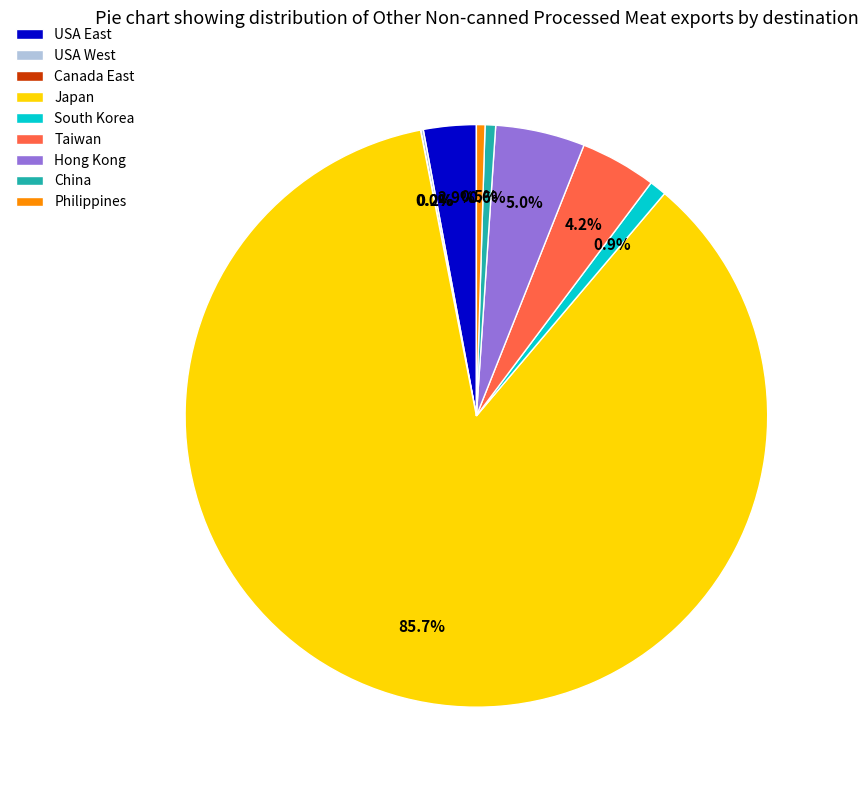

Between China and Taiwan, which is larger?

Taiwan